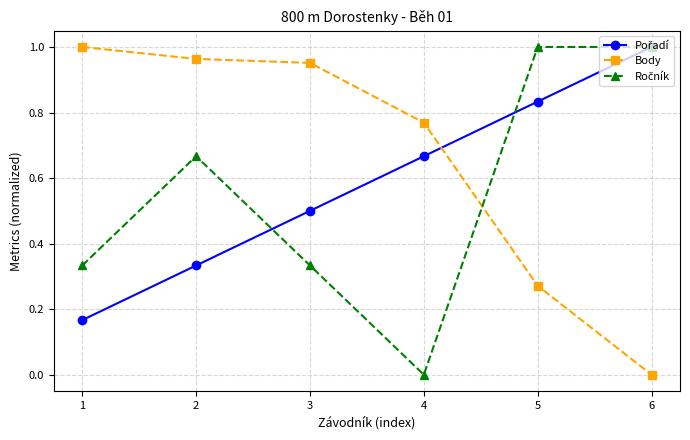

True or false: Body has more than 1 interior local peaks.

False